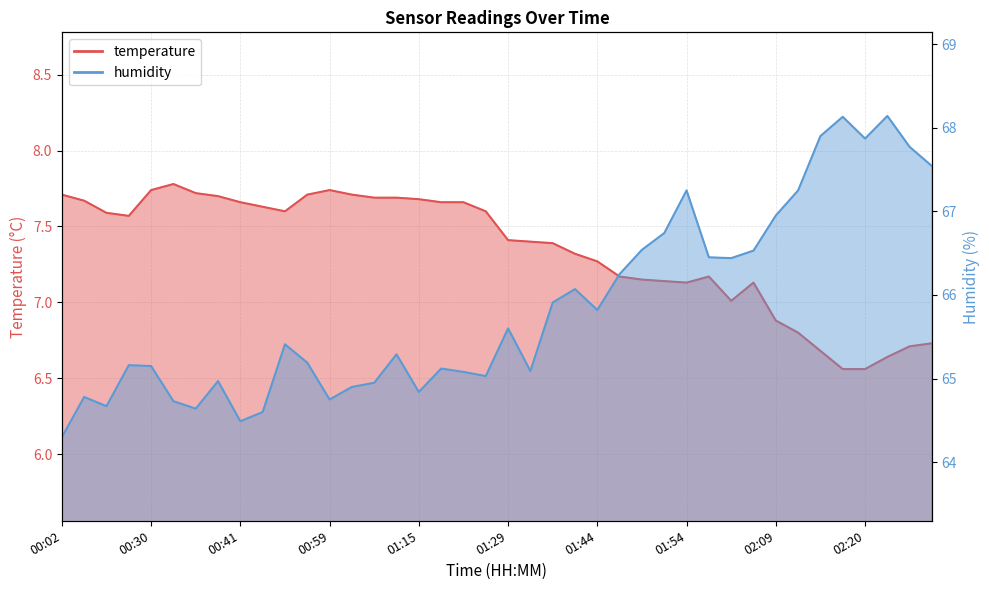

Which category has the highest value in the temperature series?

00:32